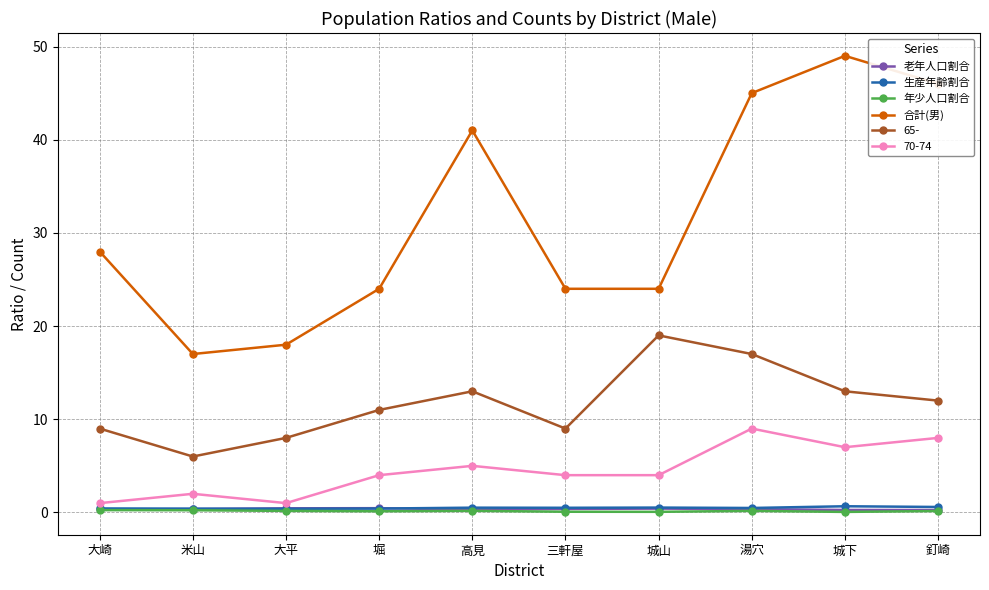

Which series has the largest total across all categories?

合計(男)